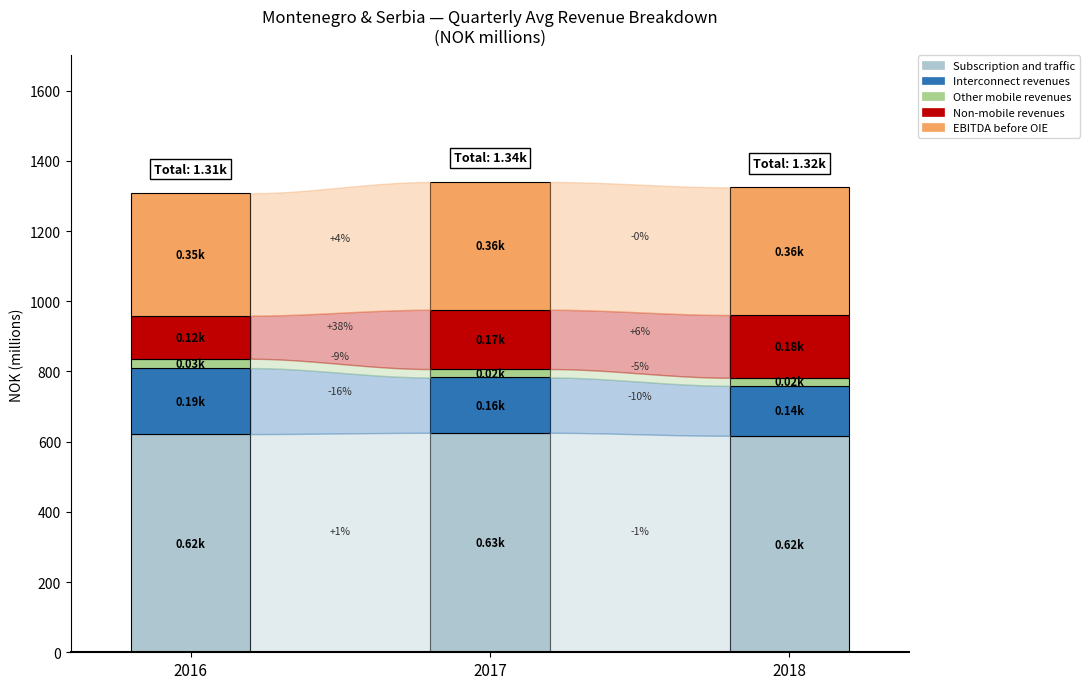

What is the label of the 3rd bar from the left?

2018